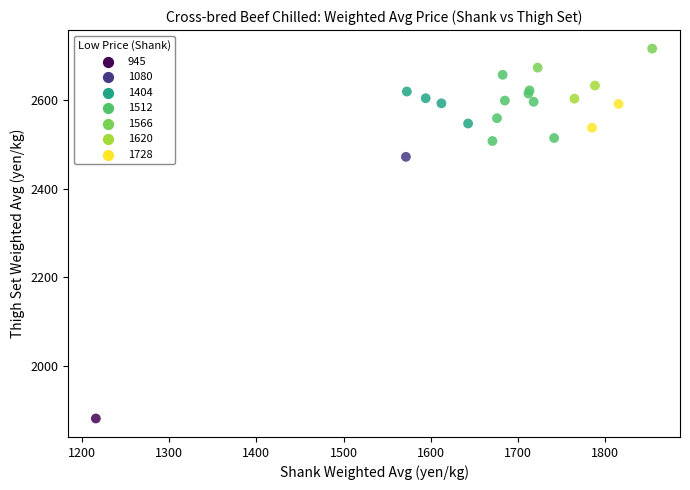

What Y value in the scatter plot is closest to 2298?

2472.3